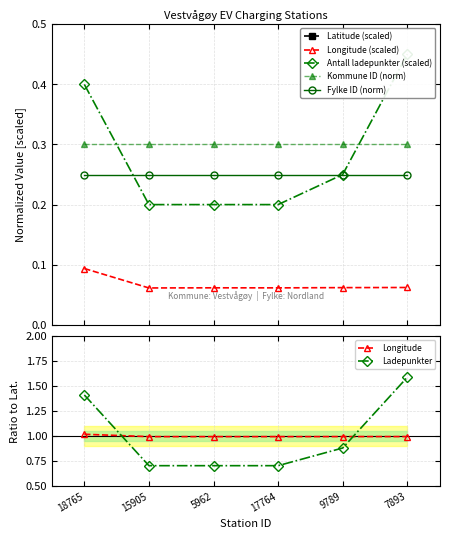

What is the highest value of the Longitude series?

0.1